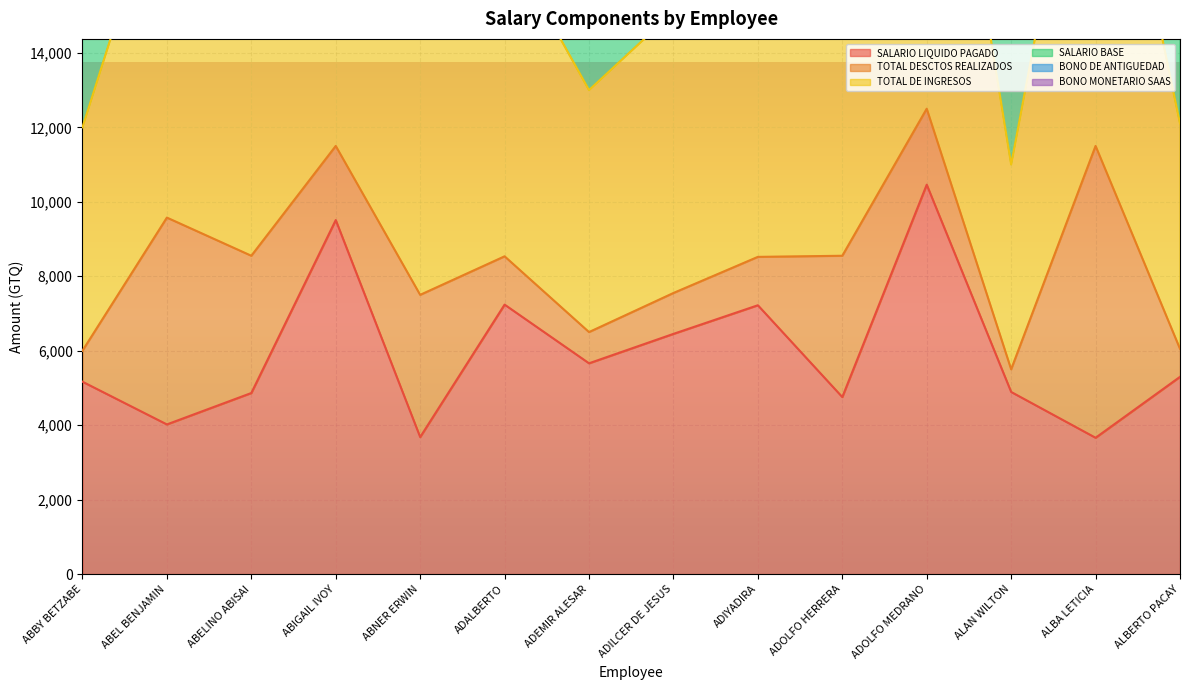

What is the difference between the highest and lowest values at ADILCER DE JESUS?

14697.9